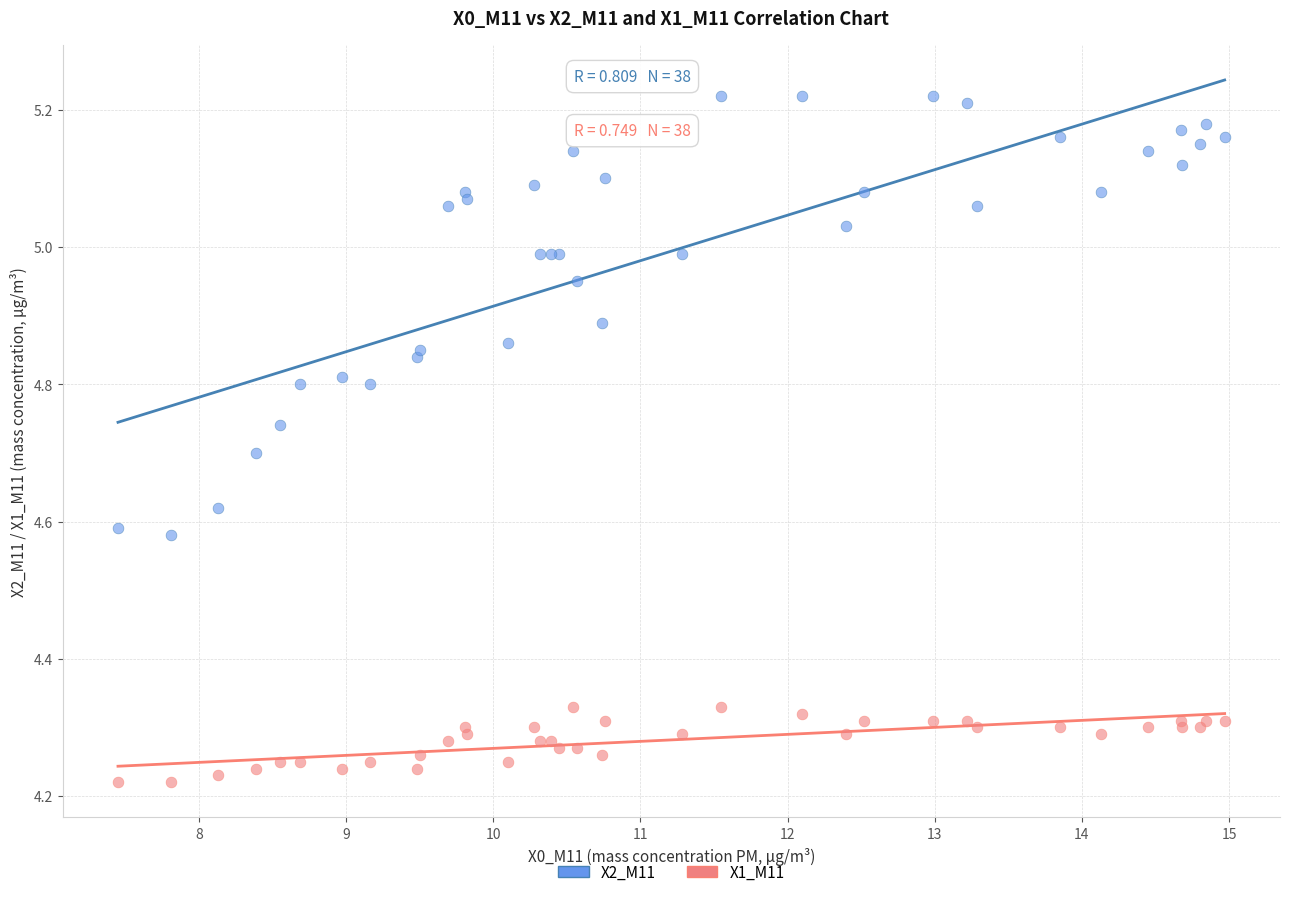

Which series contains the highest Y value?

X2_M11